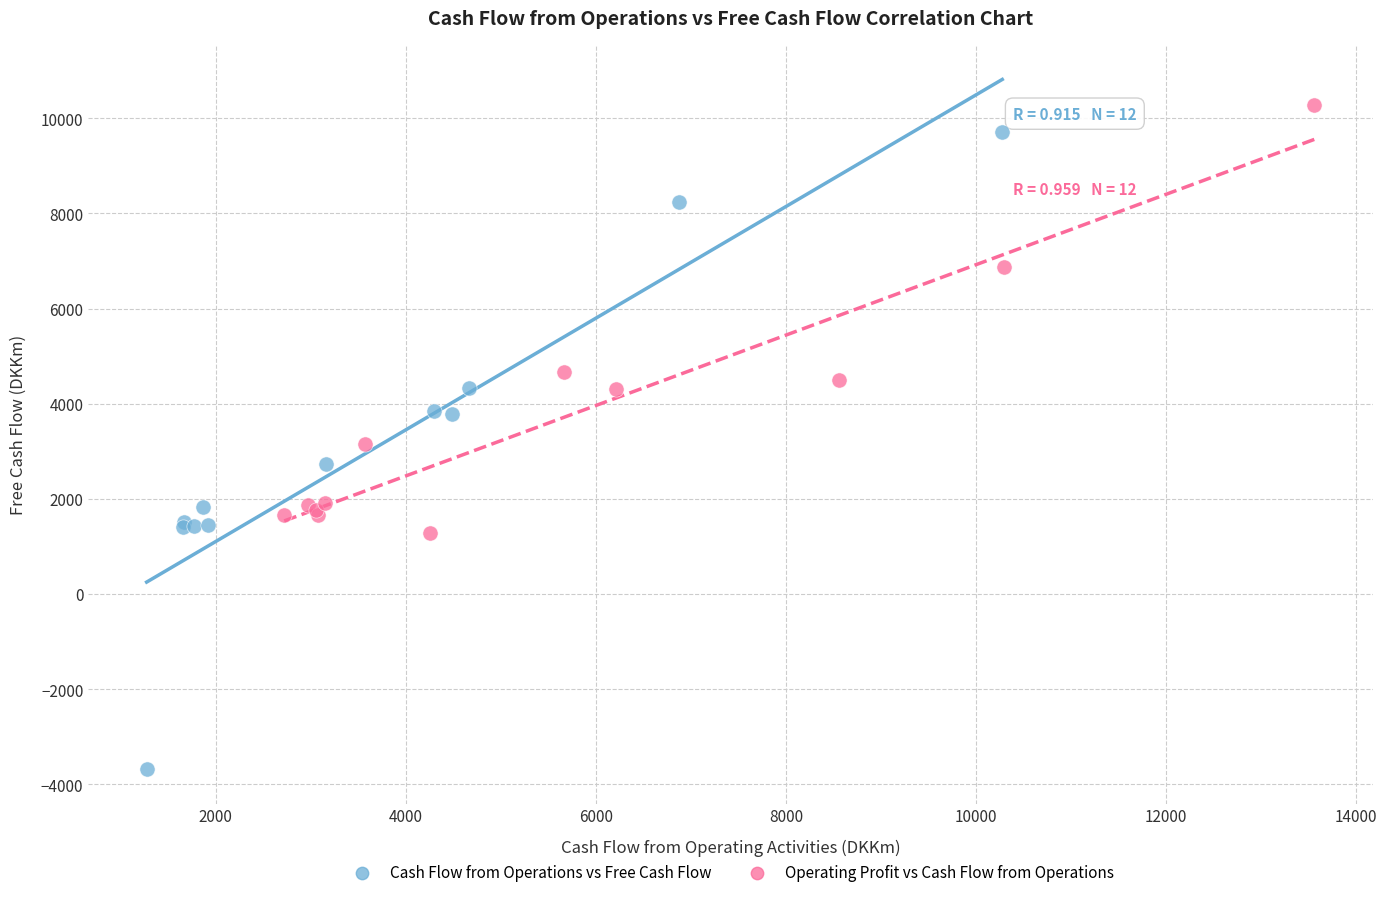

Which series reaches the minimum Y coordinate?

Cash Flow from Operations vs Free Cash Flow